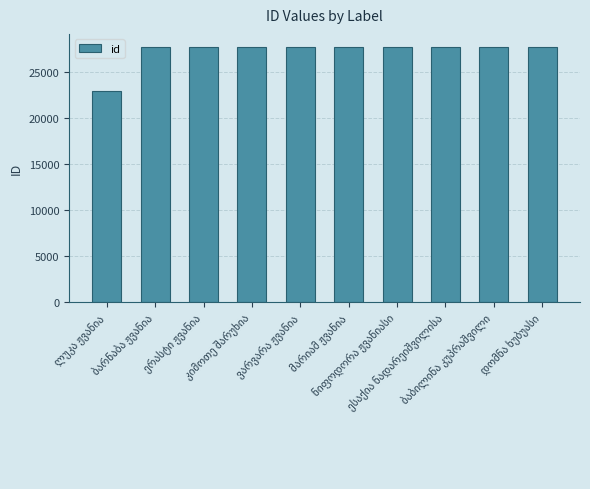

What is the average value?

27236